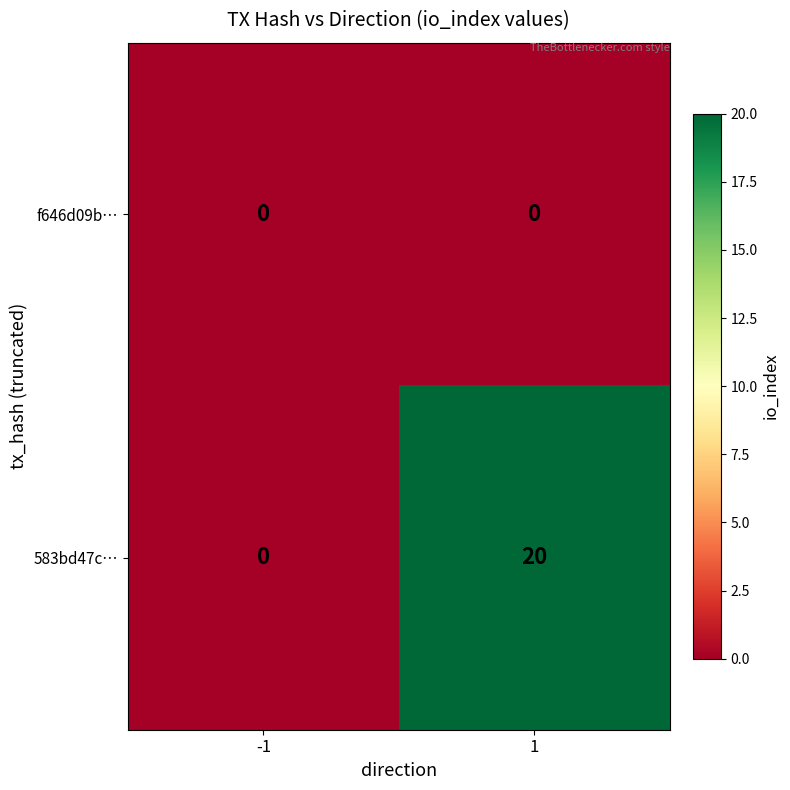

List the series in order of their overall mean, highest first.

583bd47c…, f646d09b…